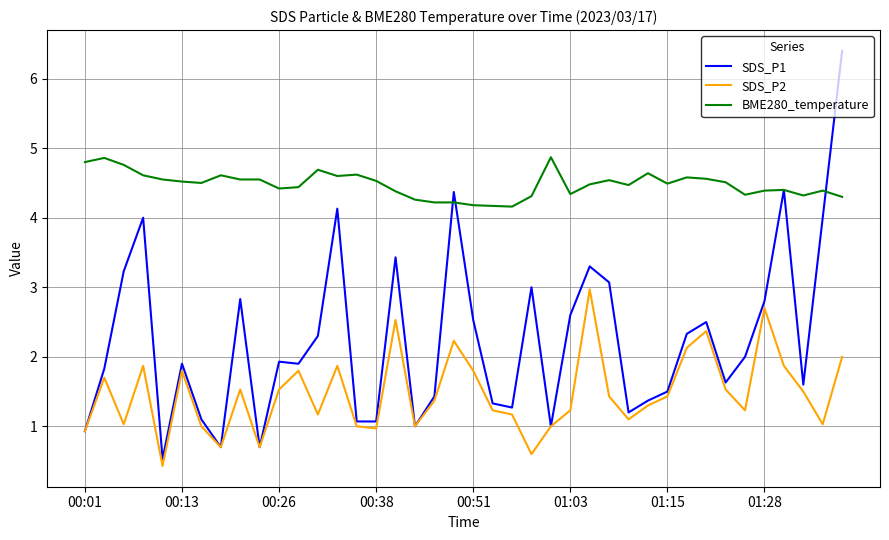

What are all the series names shown in the legend?

SDS_P1, SDS_P2, BME280_temperature